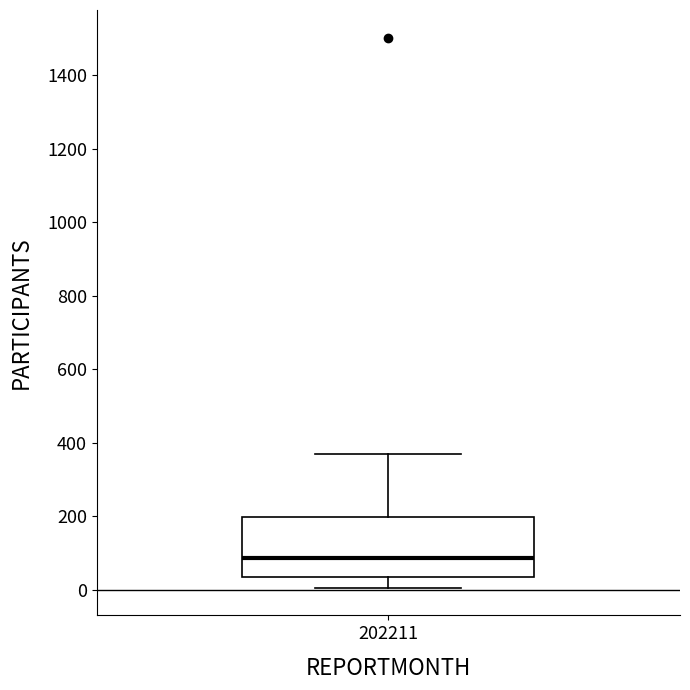

Where does the lower whisker of the box at x = 202211 end on the y-axis? The values are not printed on the chart, so give them approximately, as read against the axis.

0